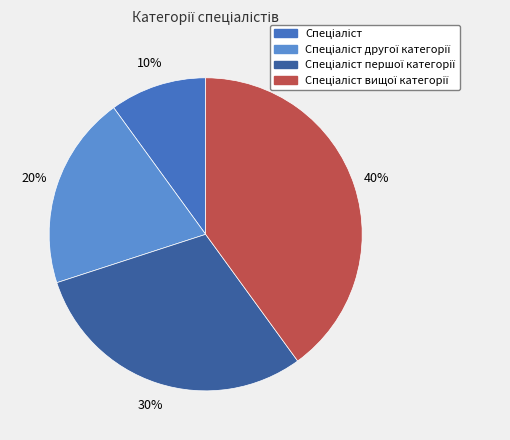

Count the number of slices in the pie.

4